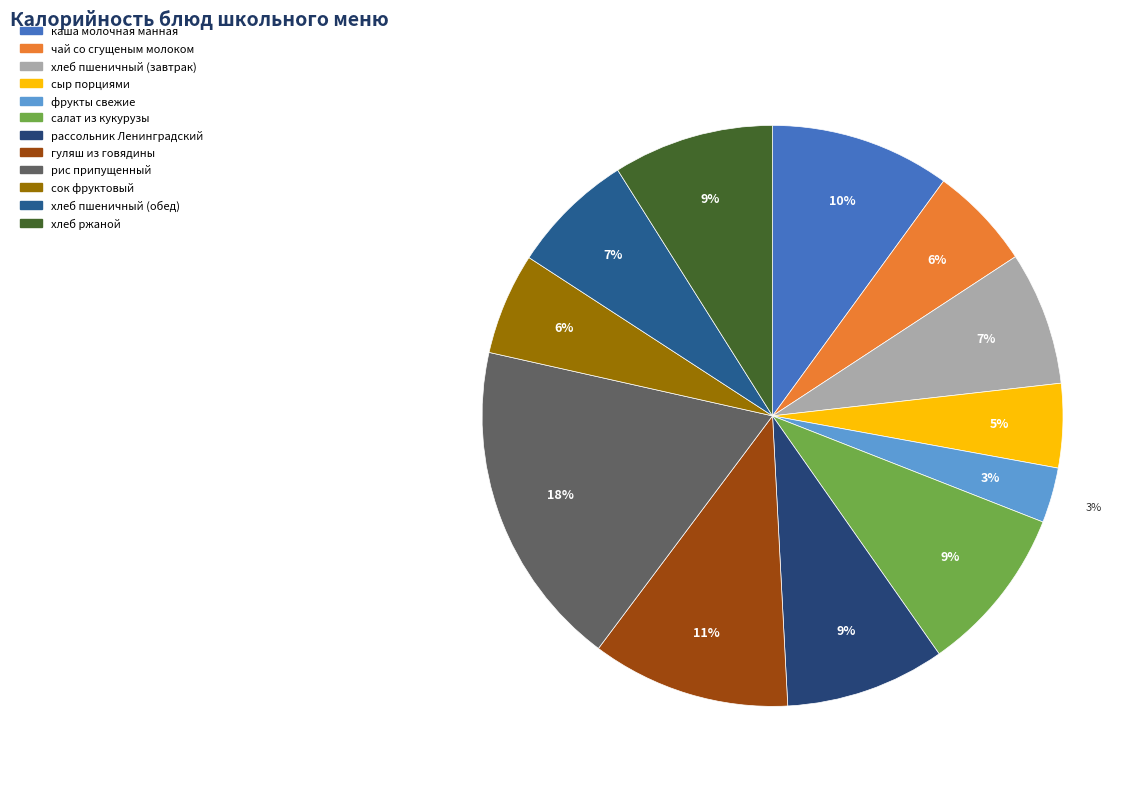

What is the total percentage of хлеб пшеничный (завтрак) and хлеб пшеничный (обед)?

14.3%